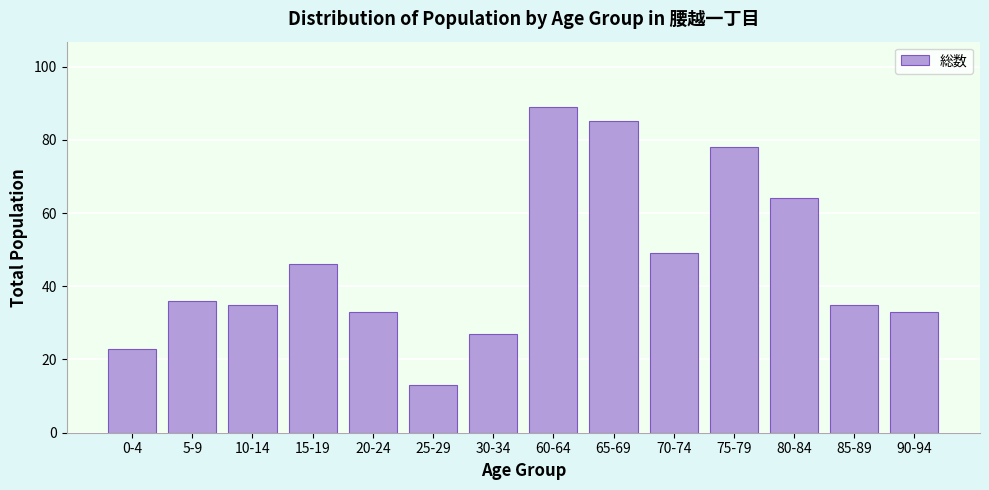

Reading left to right, list all the values displayed in this chart.

0-4=23	5-9=36	10-14=35	15-19=46	20-24=33	25-29=13	30-34=27	60-64=89	65-69=85	70-74=49	75-79=78	80-84=64	85-89=35	90-94=33